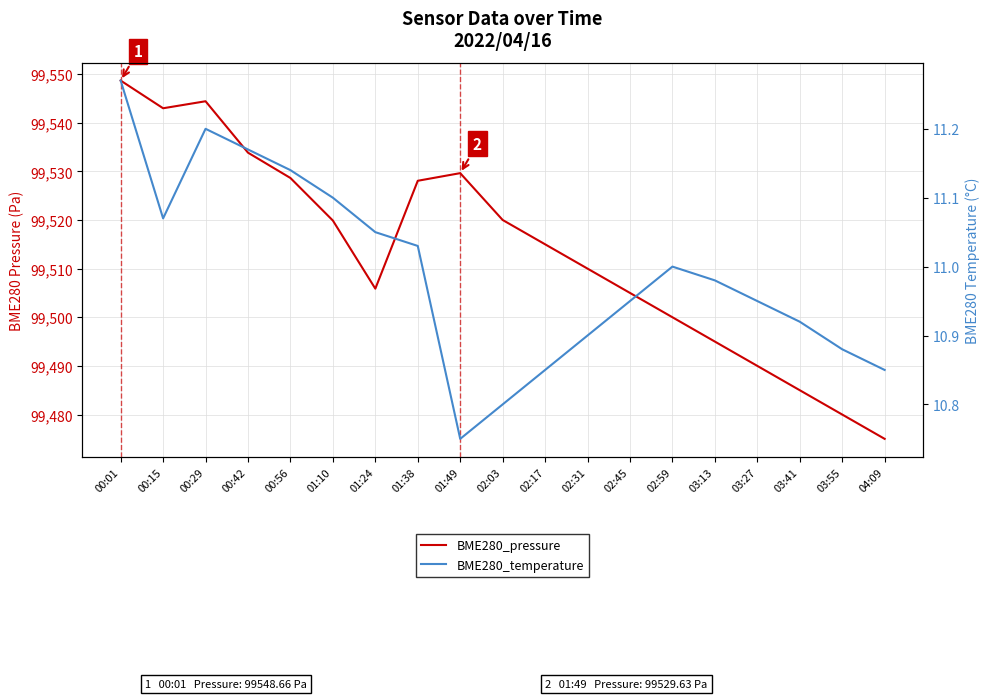

Does the chart have visible grid lines?

Yes